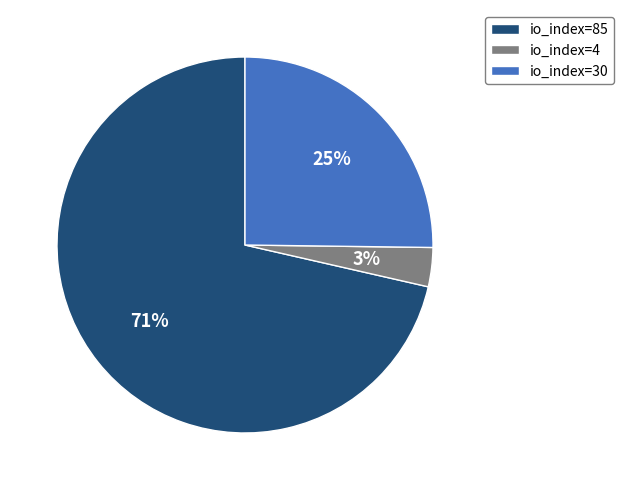

To the nearest percent, what is the average slice percentage?

33%